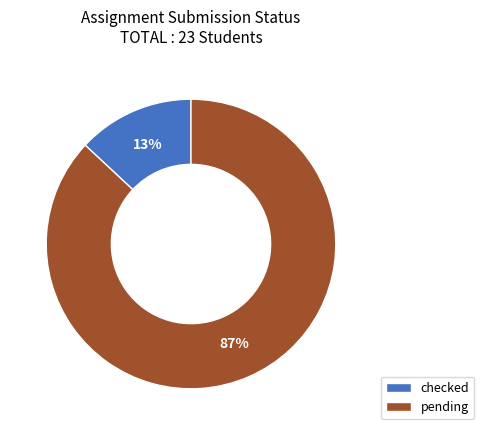

What percentage is the pending slice, to the nearest percent?

87%